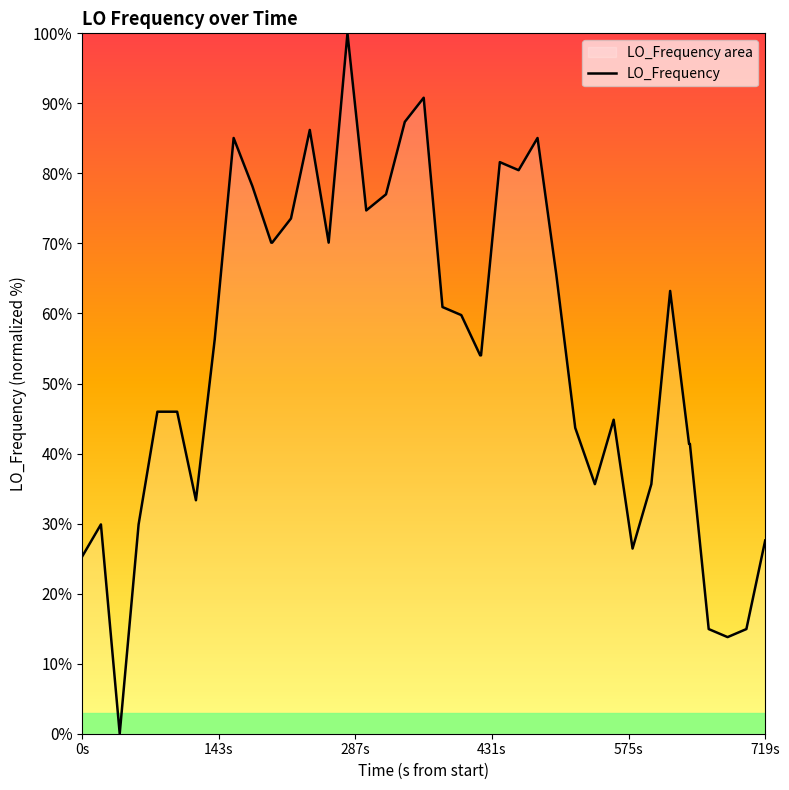

How many data points does each series have?

40